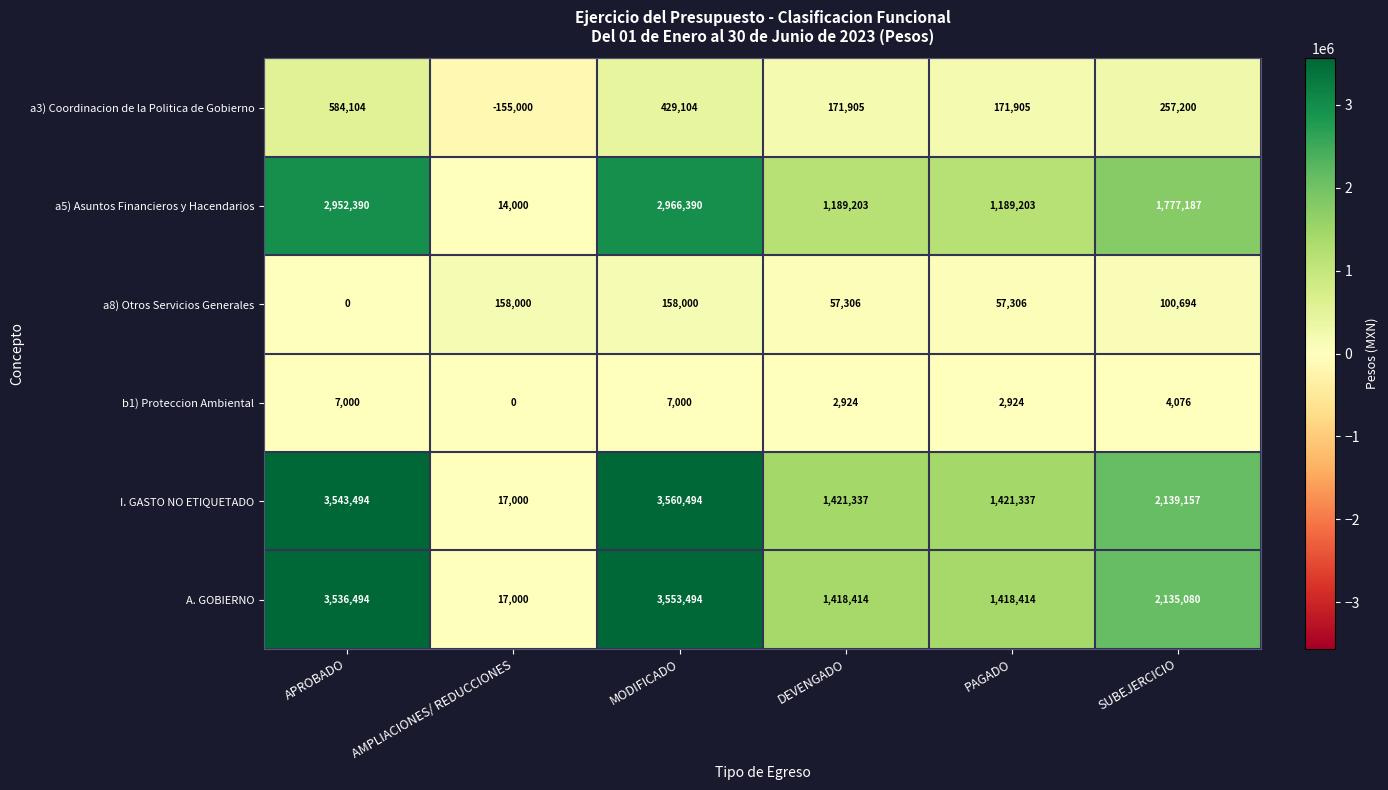

What is the total value across all series at APROBADO?

10623482